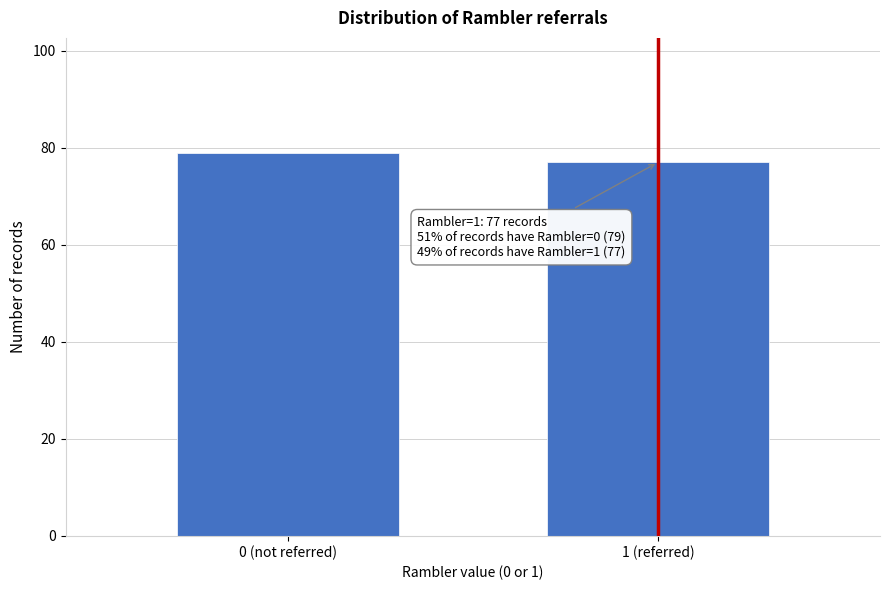

Reading right to left, transcribe all the data shown in this chart.

1 (referred)=77	0 (not referred)=79